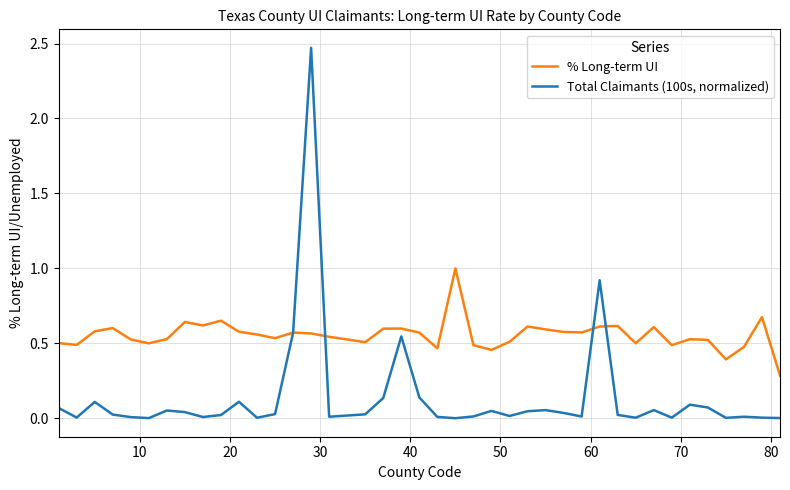

Rank the series by their maximum value, from highest to lowest.

Total Claimants (100s, normalized), % Long-term UI